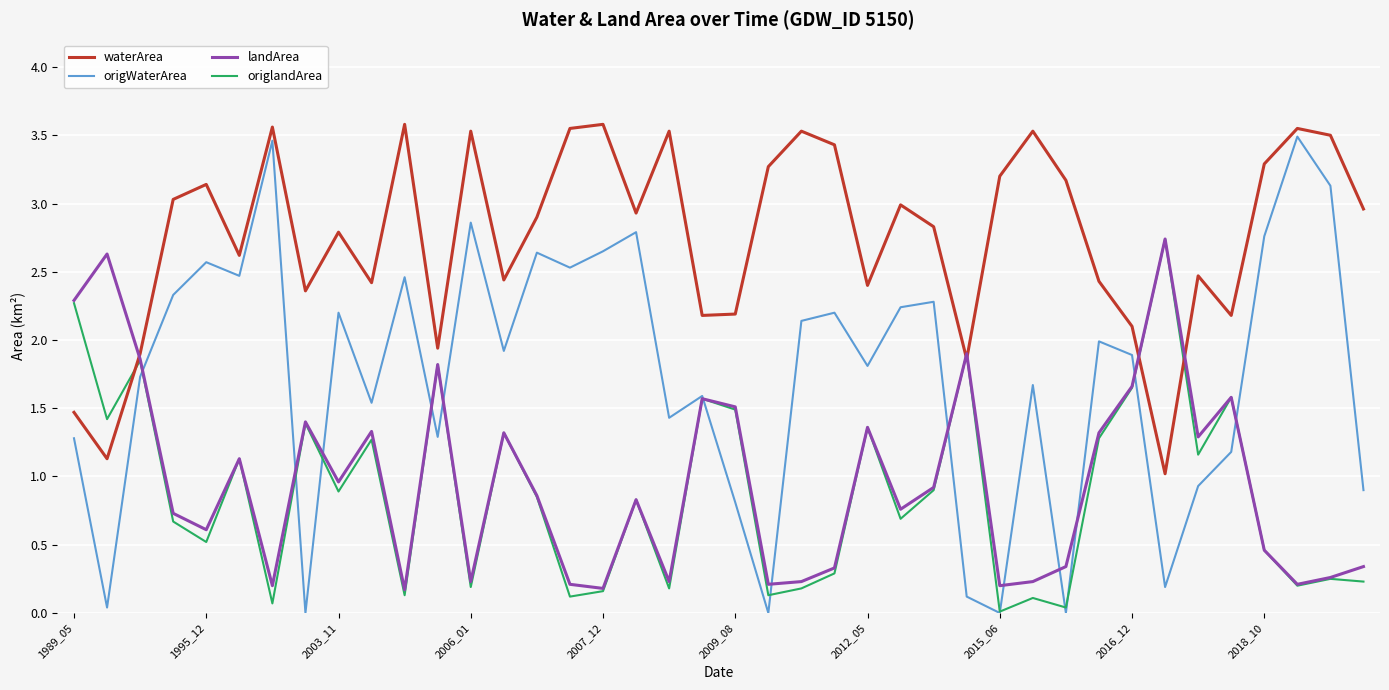

Which series has the largest range (max minus min)?

origWaterArea